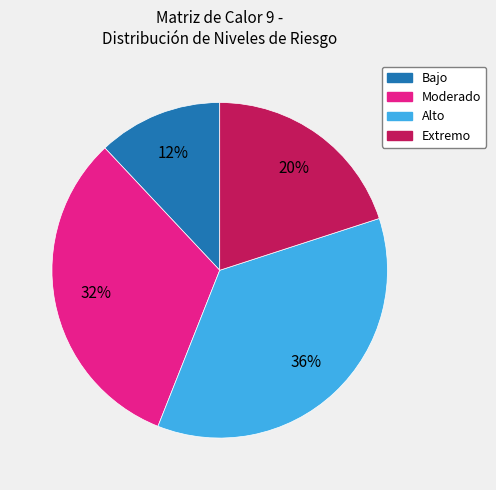

Approximately how many times larger is the value at Alto compared to Moderado?

1.1